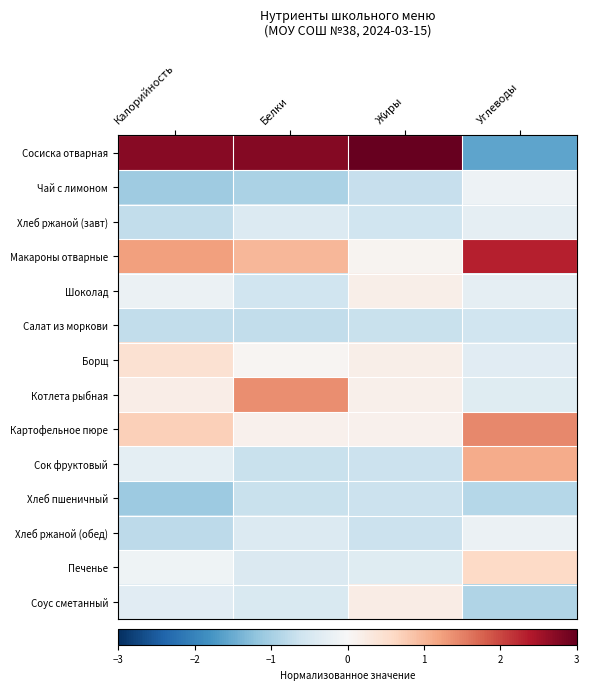

List the series in order of their peak value, highest first.

Сосиска отварная, Макароны отварные, Картофельное пюре, Котлета рыбная, Сок фруктовый, Печенье, Борщ, Соус сметанный, Шоколад, Чай с лимоном, Хлеб ржаной (обед), Хлеб ржаной (завт), Салат из моркови, Хлеб пшеничный